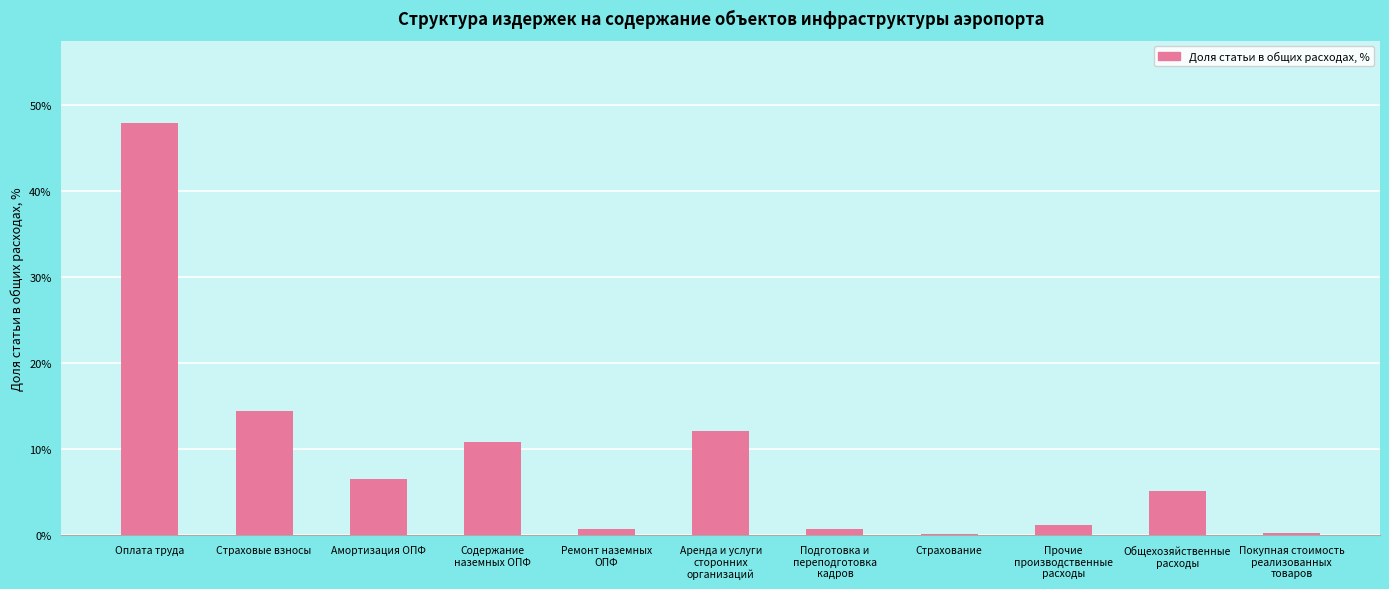

What is the label of the 6th bar from the left?

Аренда и услуги
сторонних
организаций